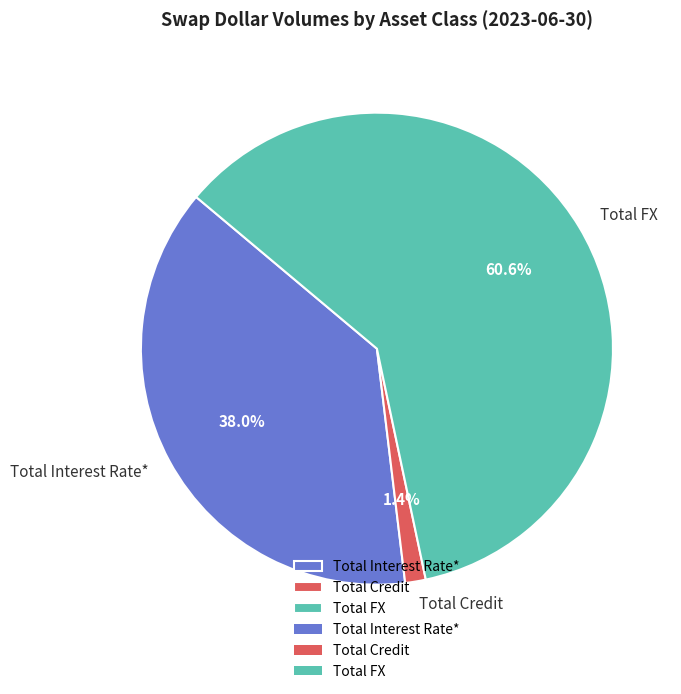

To the nearest percent, what is the average slice percentage?

33%